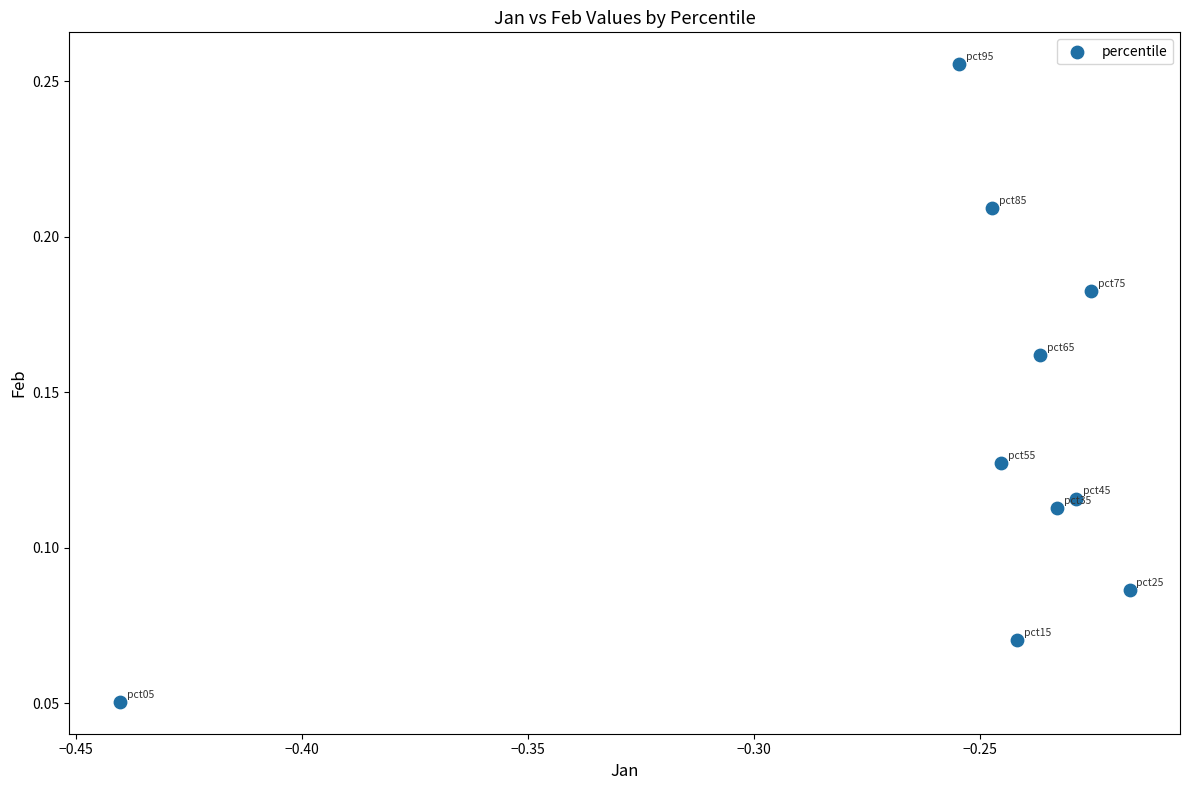

What is the average X value?

-0.3